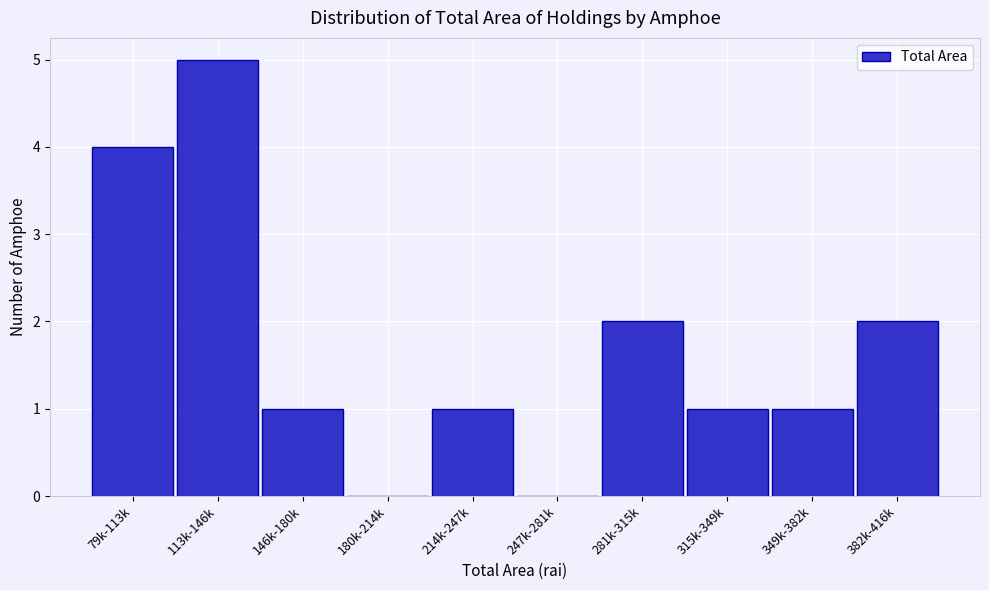

Reading left to right, what are all the values shown in this chart?

79k-113k=4	113k-146k=5	146k-180k=1	180k-214k=0	214k-247k=1	247k-281k=0	281k-315k=2	315k-349k=1	349k-382k=1	382k-416k=2